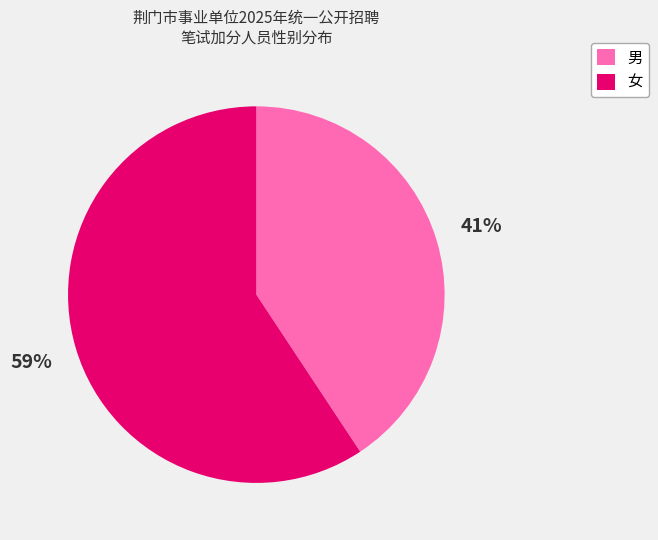

Which has a higher value, 女 or 男?

女